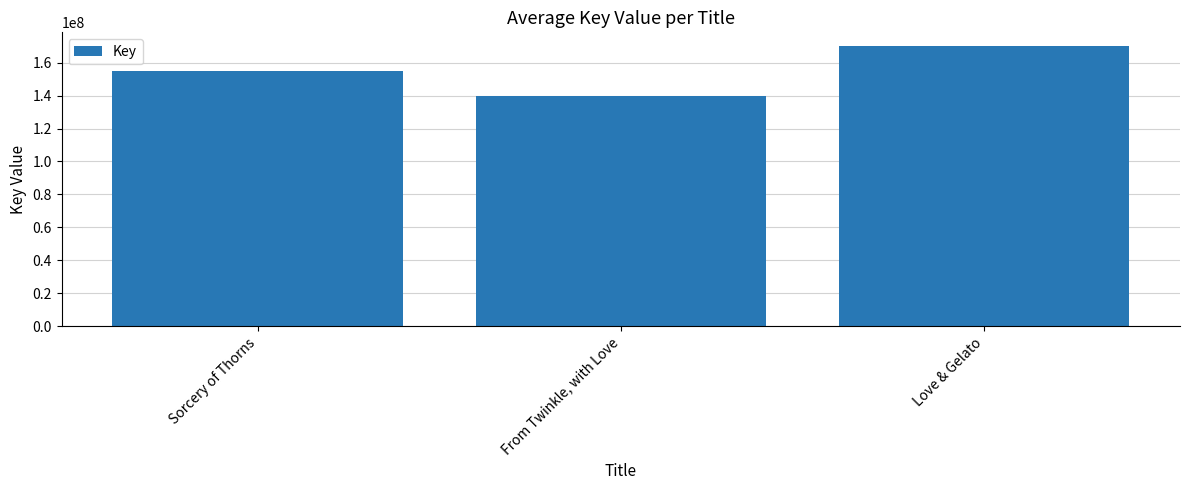

What is the sum of all values?

464751703